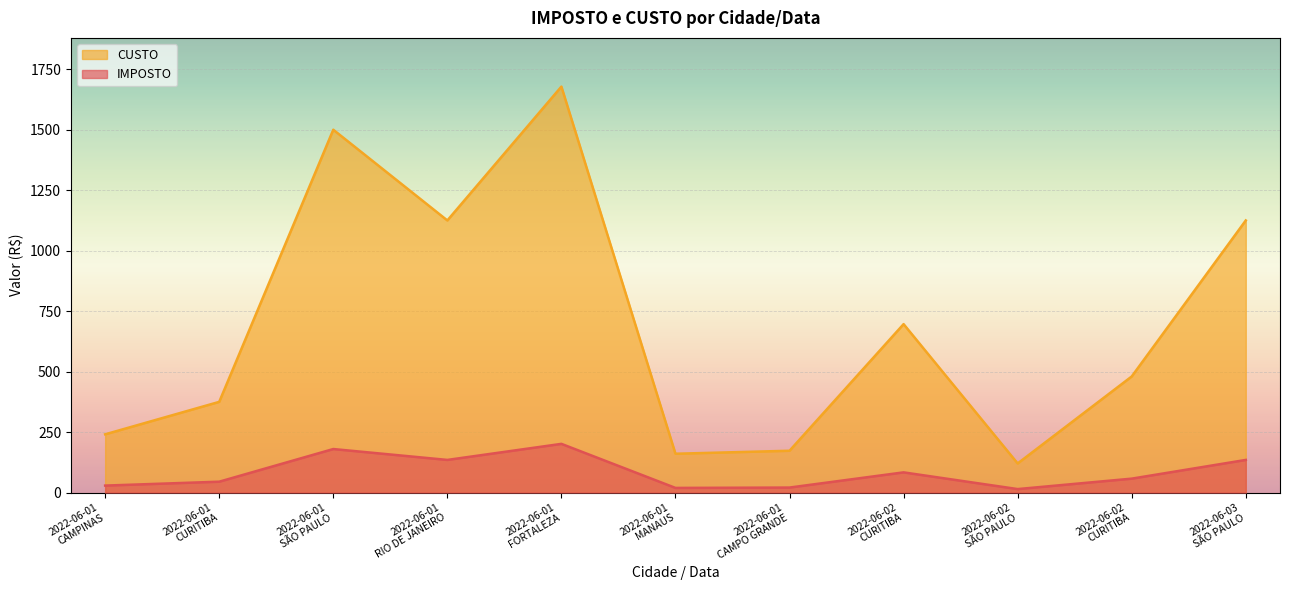

What is the label of the 6th point from the left?

2022-06-01
MANAUS